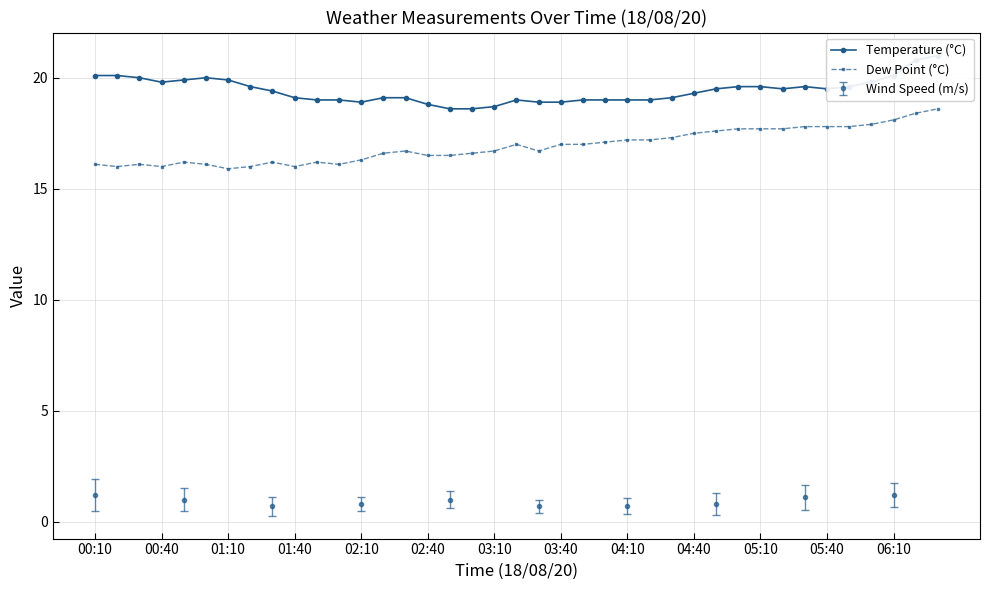

Is it true that Dew Point (°C) equals 23.7 at 05:40?

False